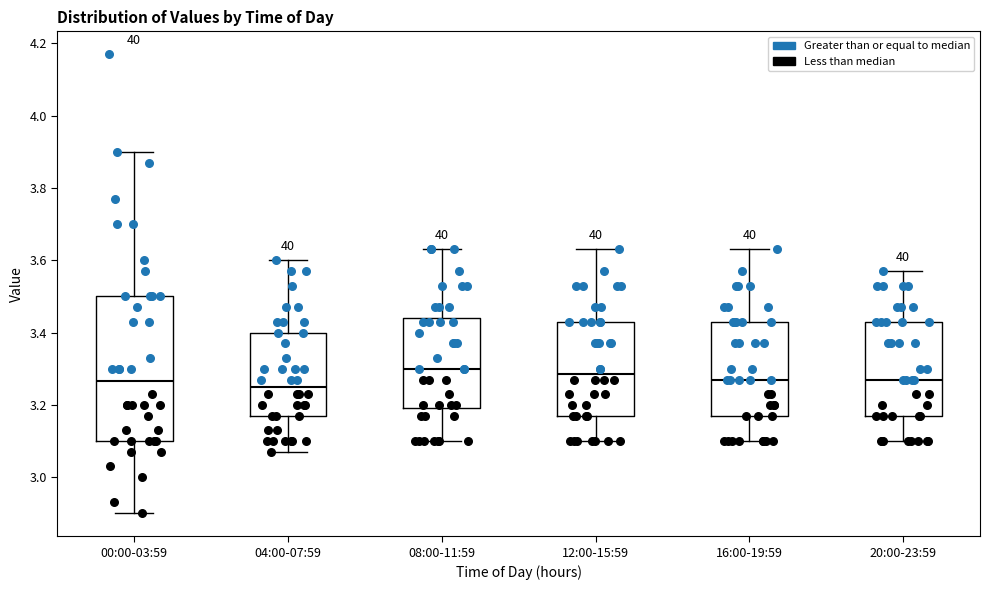

Which box is the tallest, from its lower edge to its upper edge?

00:00-03:59